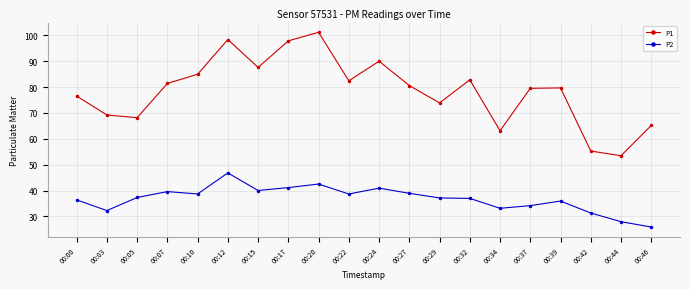

Is it true that P1 equals 111.7 at 00:37?

False